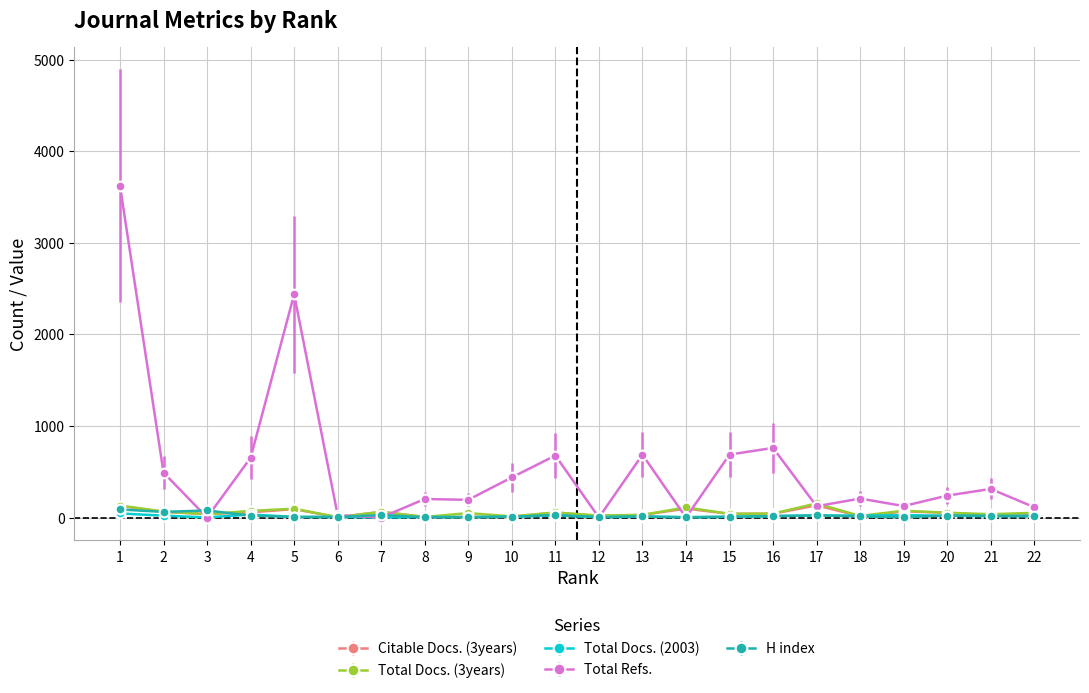

What is the greatest value displayed?

3622